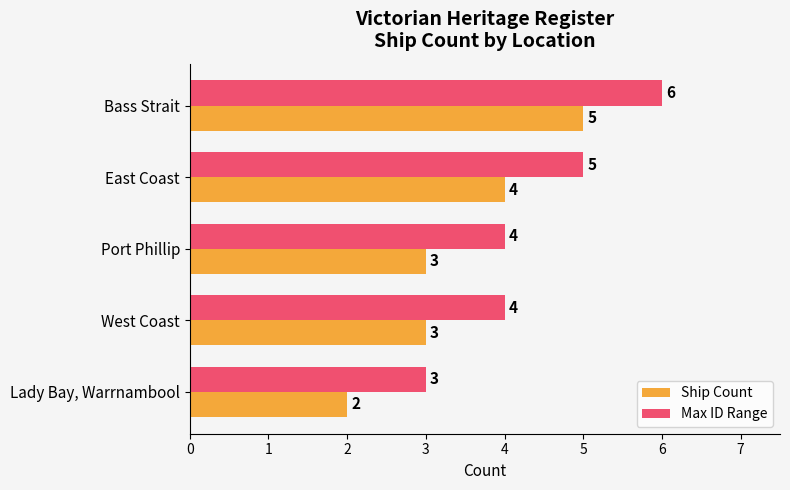

Which category has the lowest value in the Ship Count series?

Lady Bay, Warrnambool